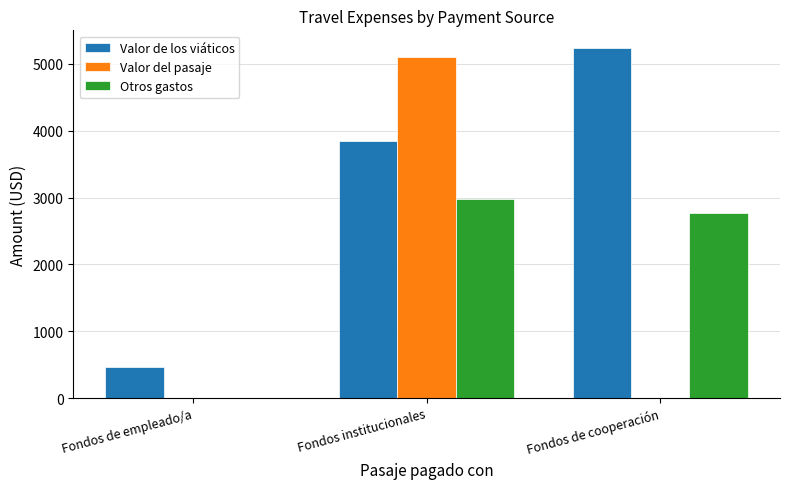

Which category has the highest value across all series?

Fondos de cooperación